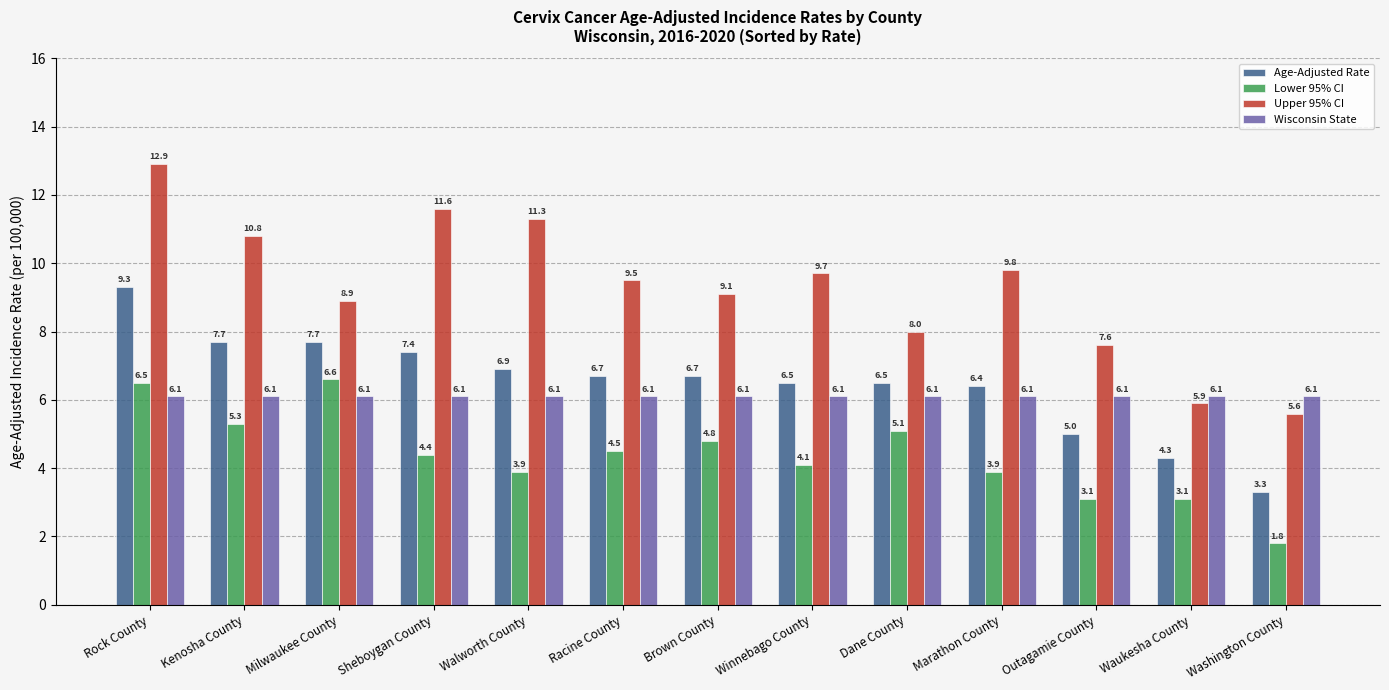

What is the sum of the Wisconsin State values at Dane County and Marathon County?

12.2